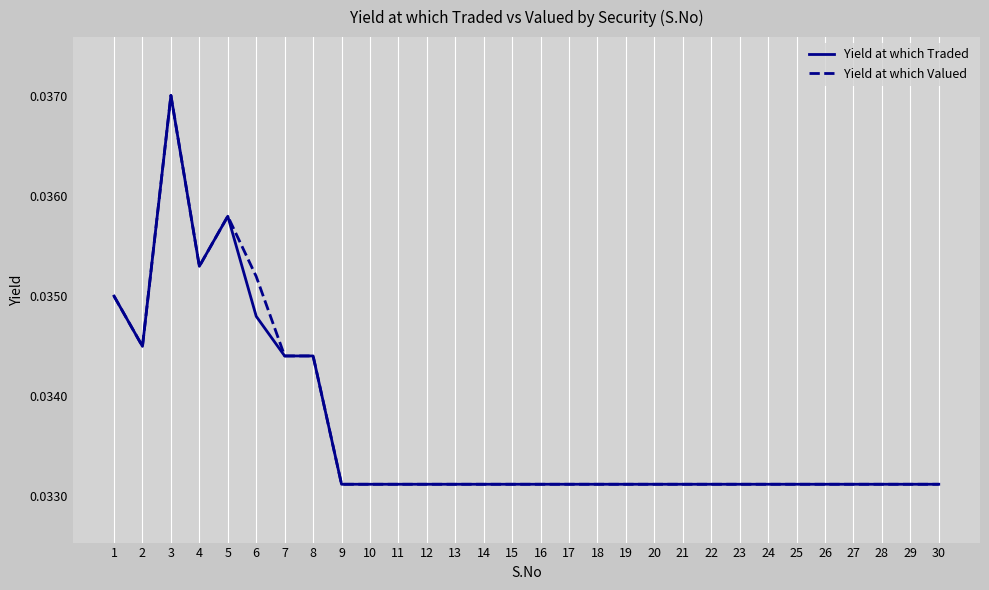

Is this an area chart (filled region under the line)?

No